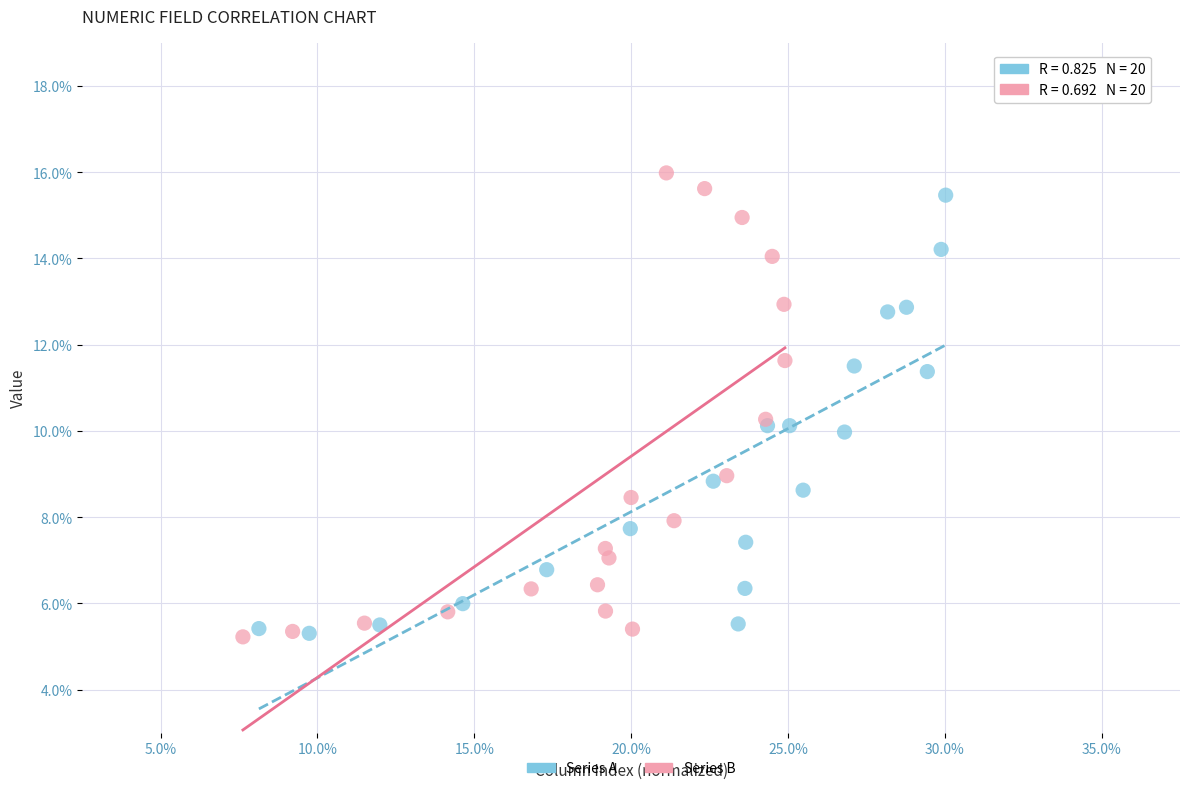

Which series has the largest Y range (max minus min)?

Series B